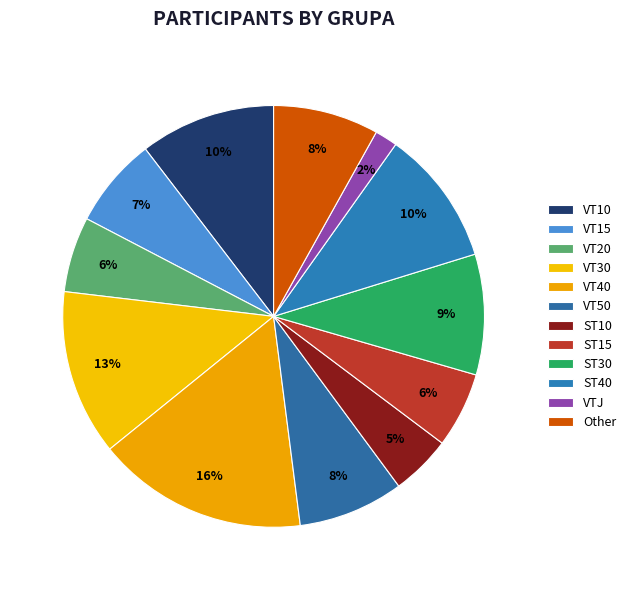

What percentage do VTJ and VT40 together represent?

17.9%